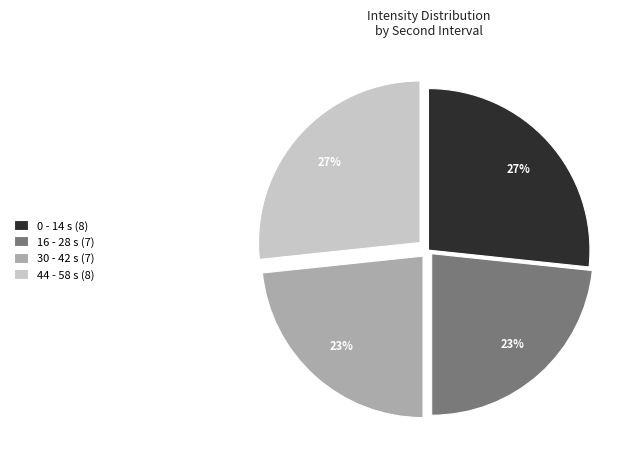

What percentage is the 30 - 42 s (7) slice, to the nearest percent?

23%